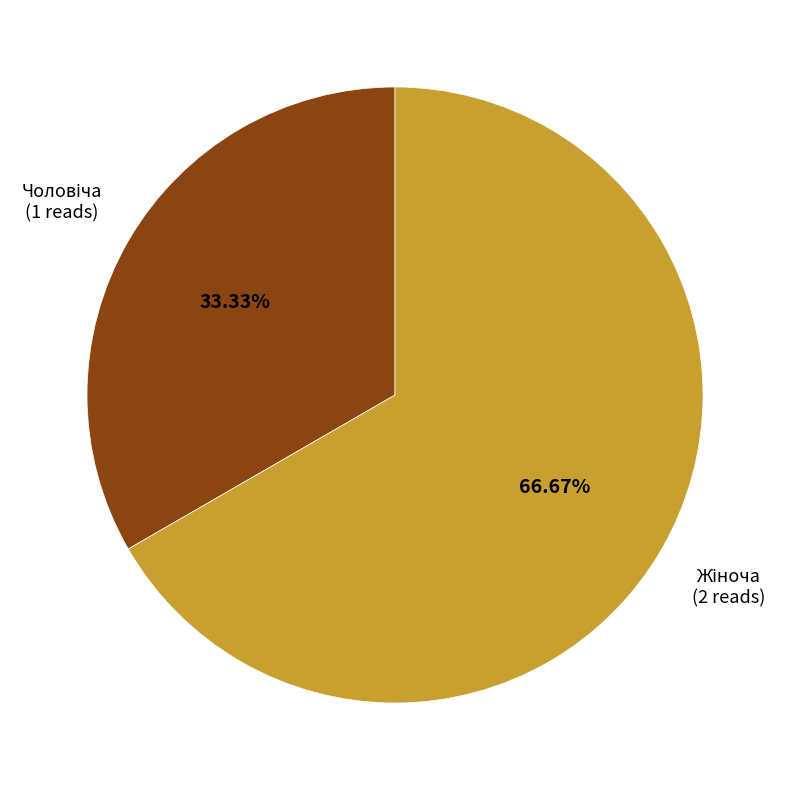

Does any single category account for the majority?

Yes